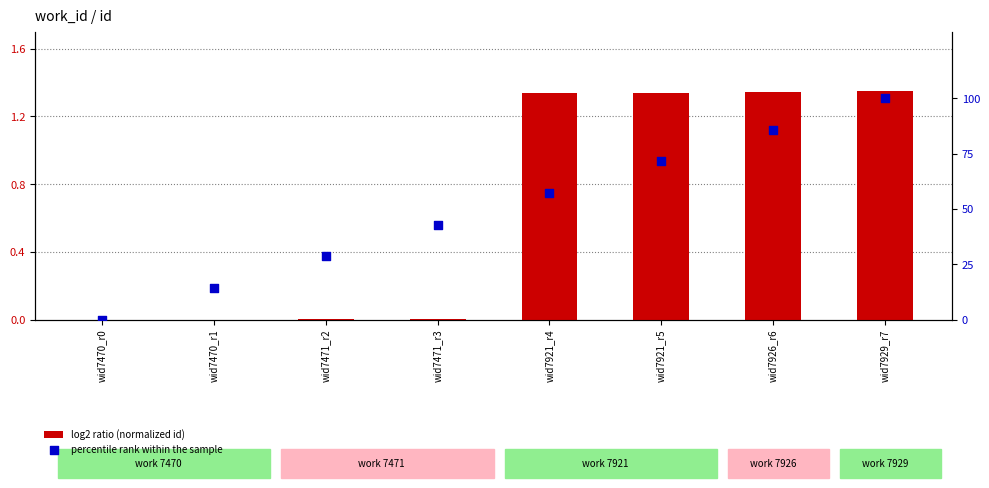

At how many categories does at least one series exceed 98?

1